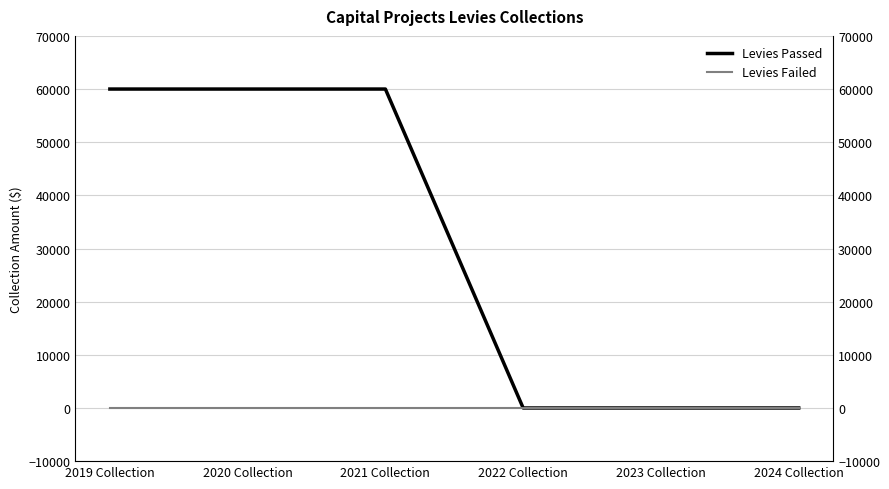

What are all the series names shown in the legend?

Levies Passed, Levies Failed